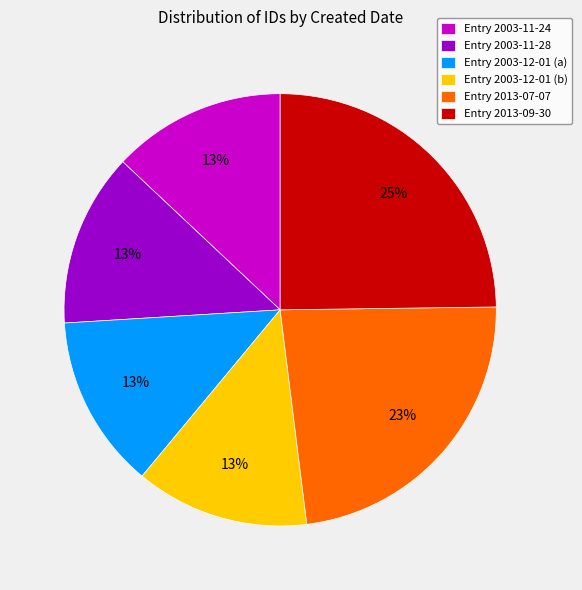

To the nearest percent, what is the average slice percentage?

17%